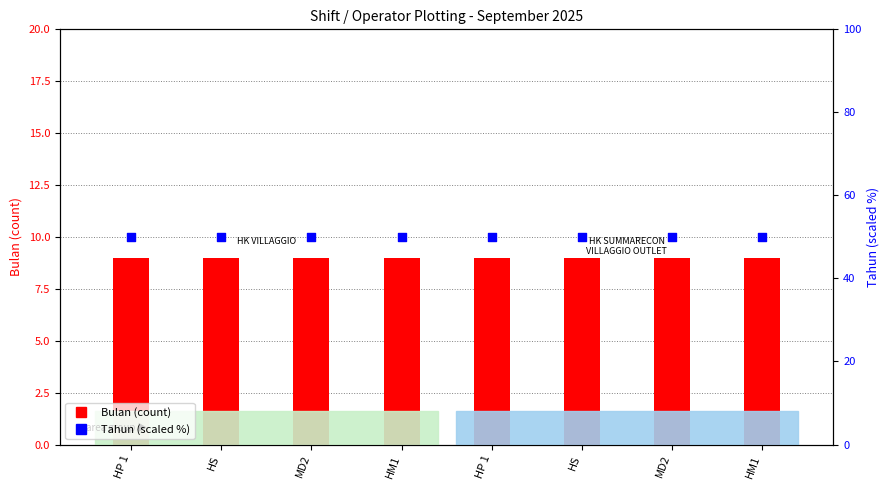

Which series has the largest Y range (max minus min)?

Bulan